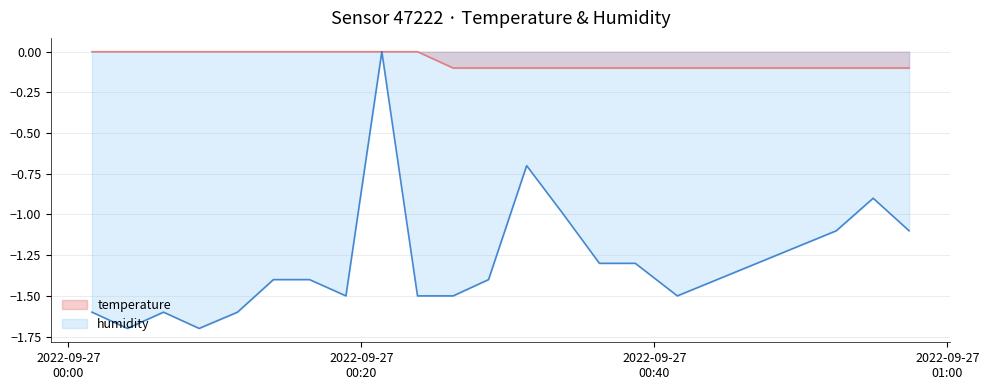

How many distinct data groups are displayed?

2